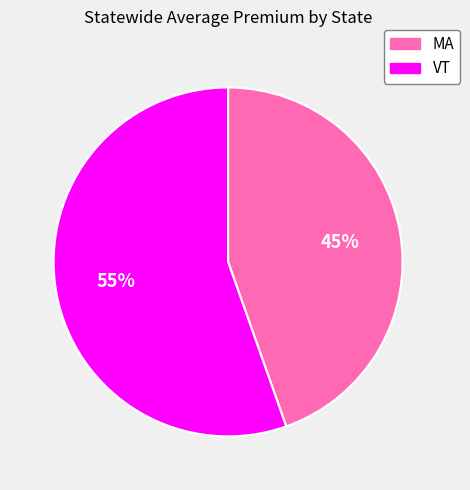

Does VT account for over 50% of the chart?

Yes